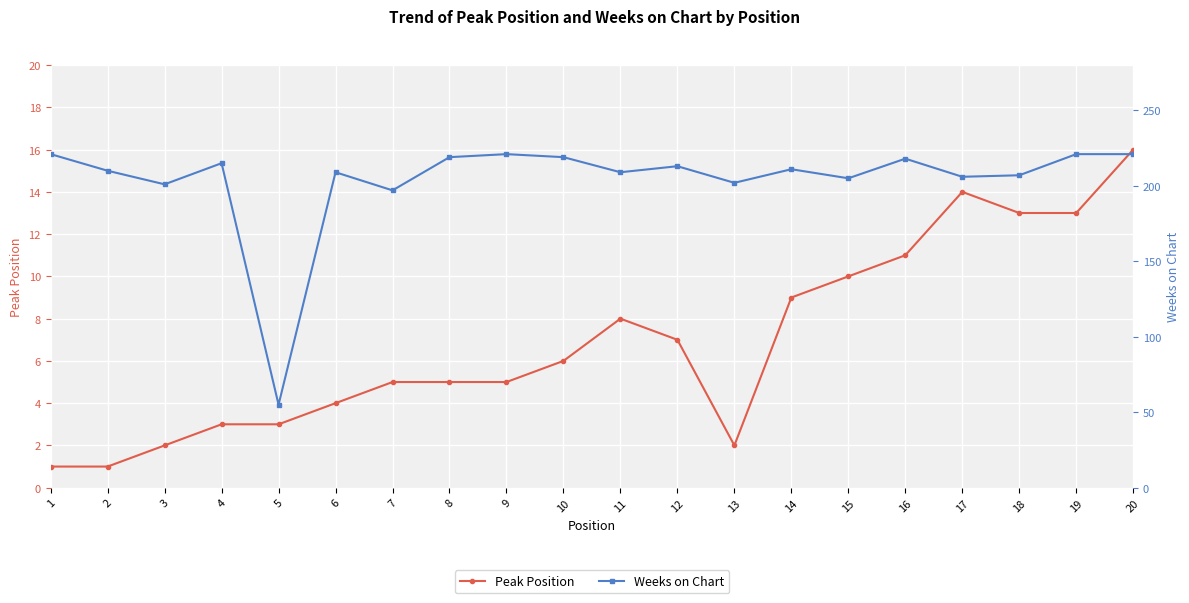

Which series has the largest range (max minus min)?

Weeks on Chart